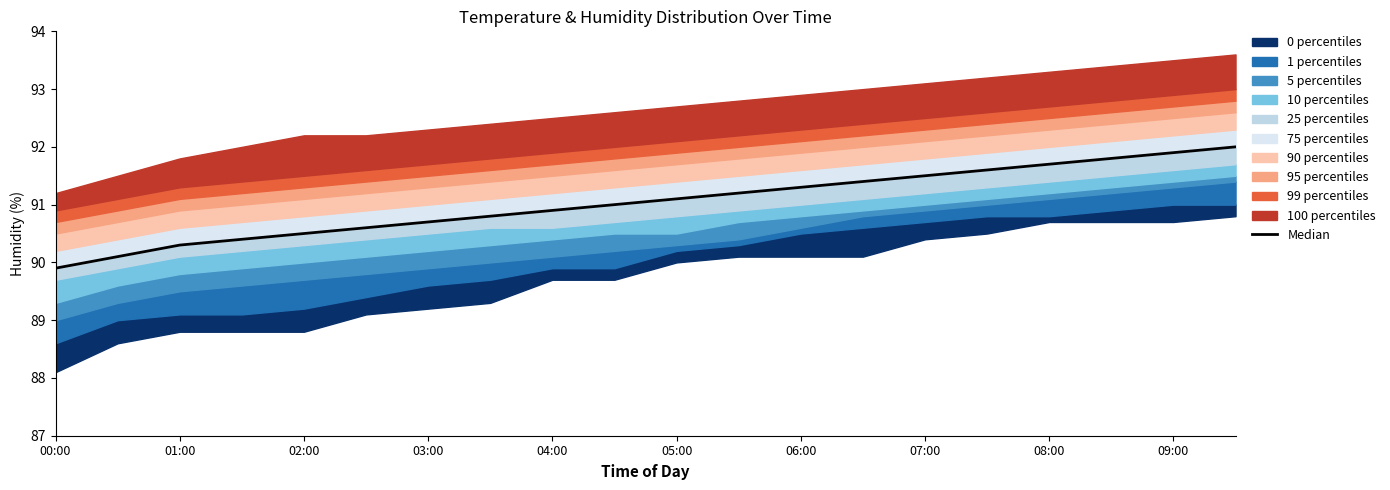

At which category does the chart reach its peak across all series?

19